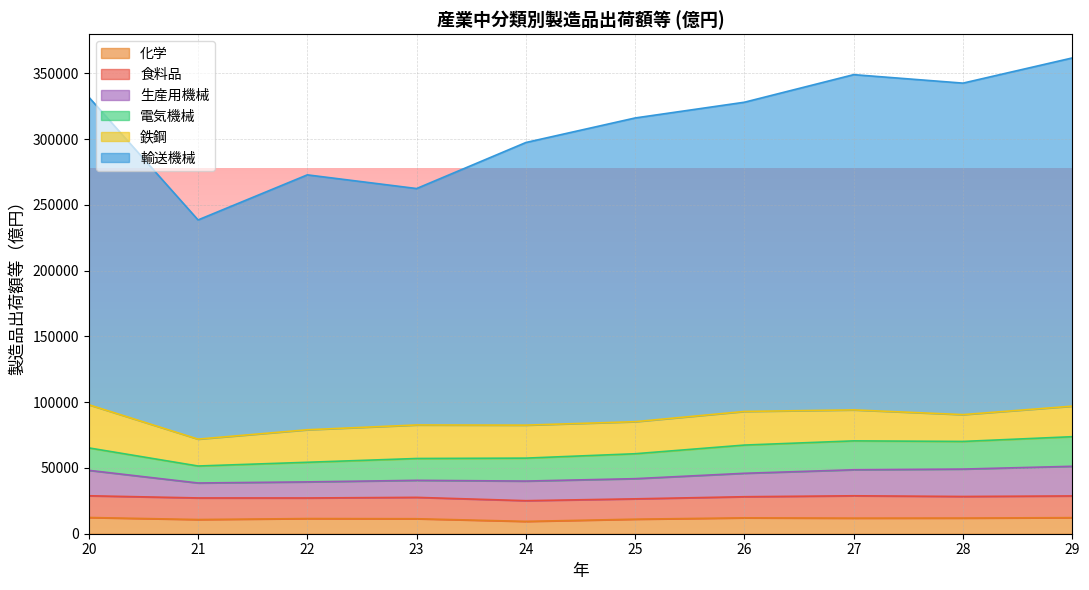

What is the difference between the highest and lowest values at 22?

261309